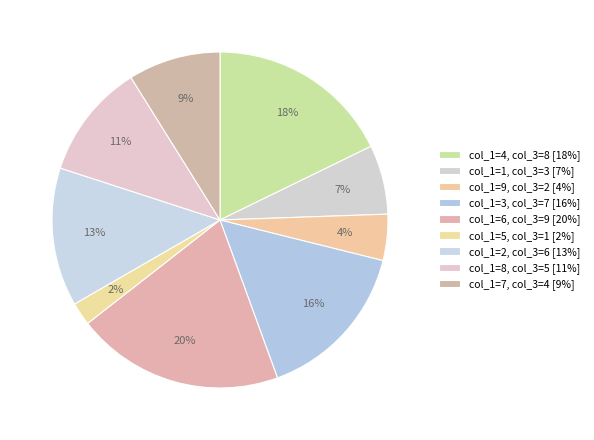

Count the number of slices in the pie.

9